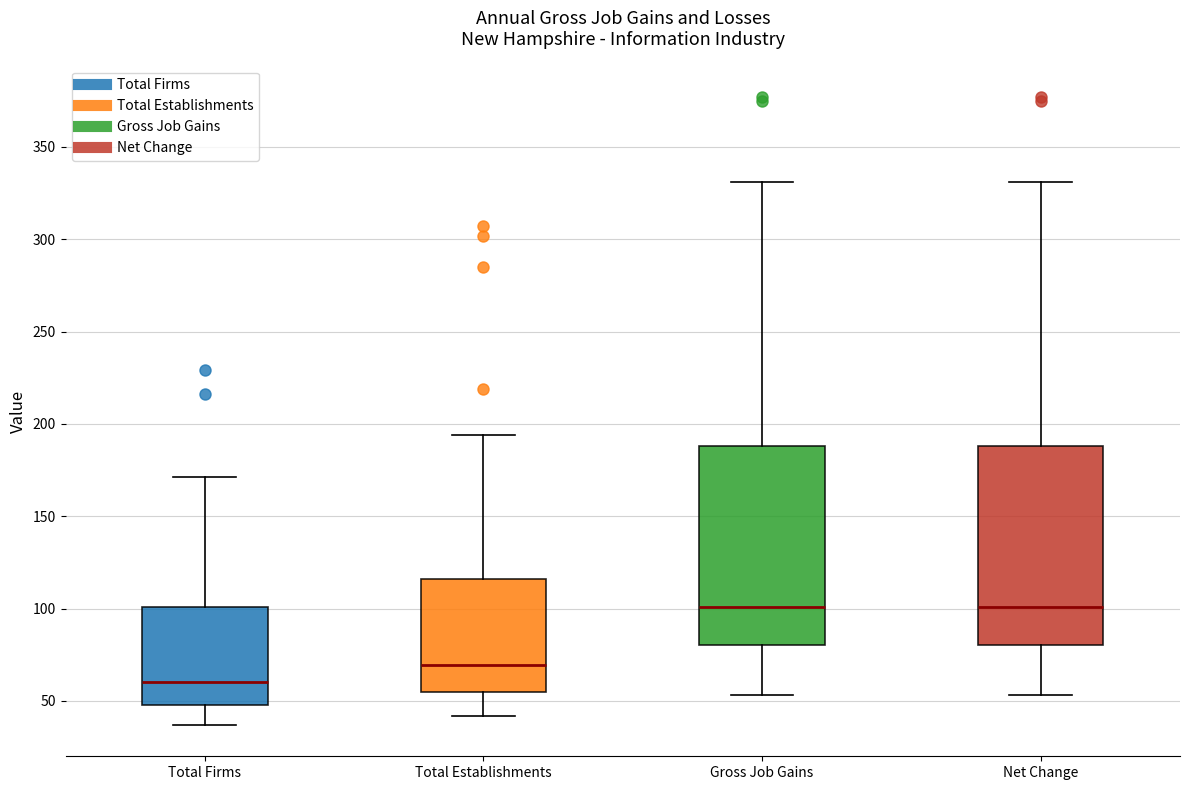

Where does the upper whisker of the box for Gross Job Gains end on the y-axis? The values are not printed on the chart, so give them approximately, as read against the axis.

330